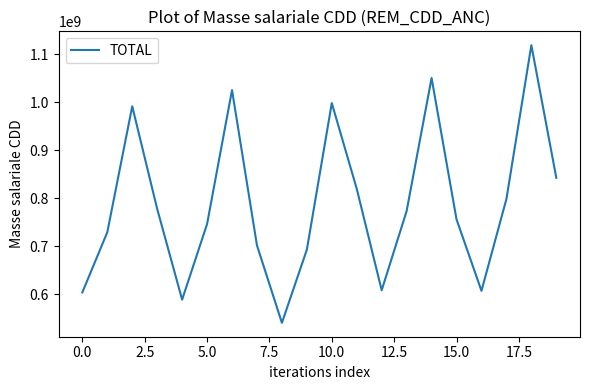

What is the difference between the maximum and minimum values?

577828321